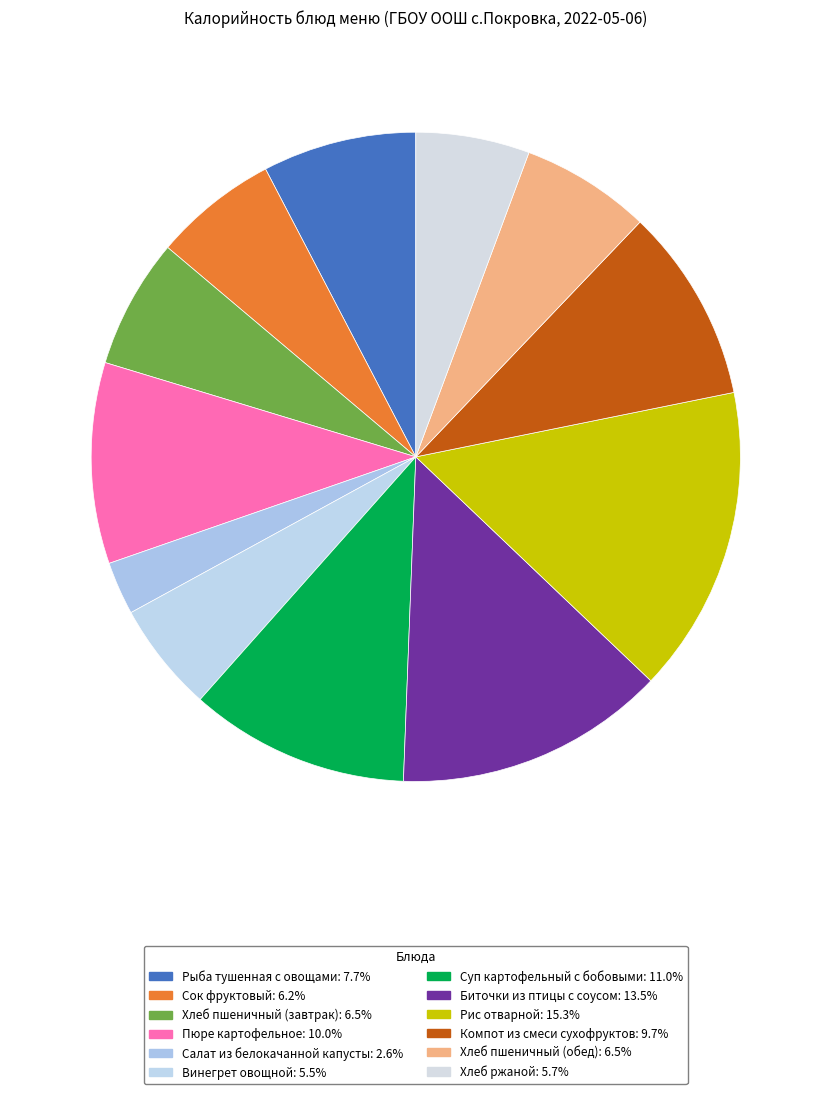

To the nearest percent, what is the average slice percentage?

8%